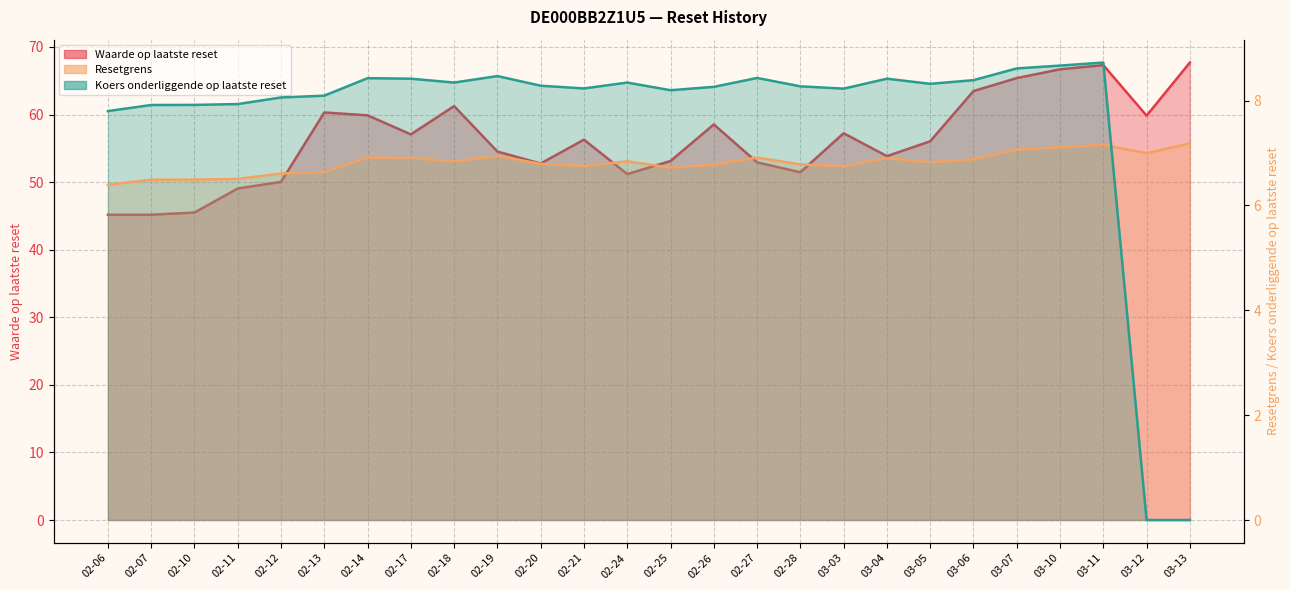

What is the difference between the second highest and minimum values in the Waarde op laatste reset series?

22.1